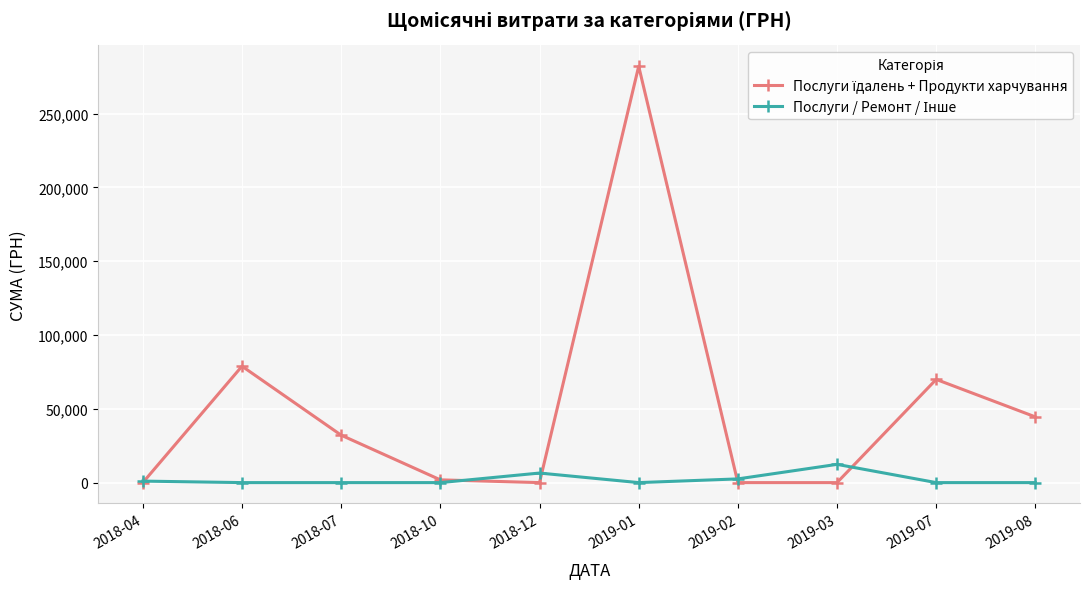

What is the difference between the highest and lowest values at 2018-12?

6473.7